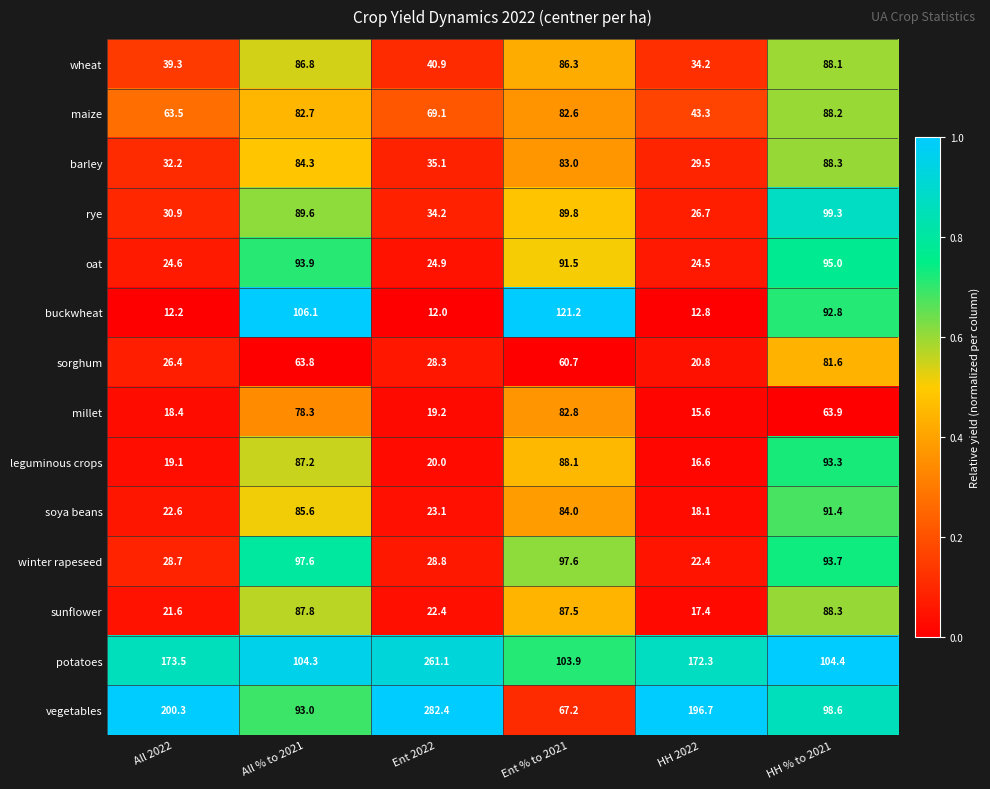

What is the total value across all series at All % to 2021?

1241.0